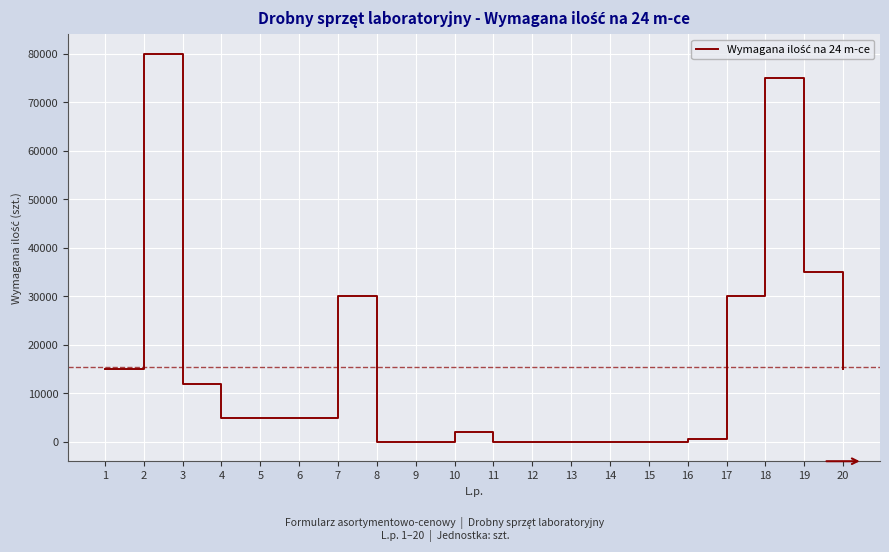

What is the maximum value shown in the chart?

80000